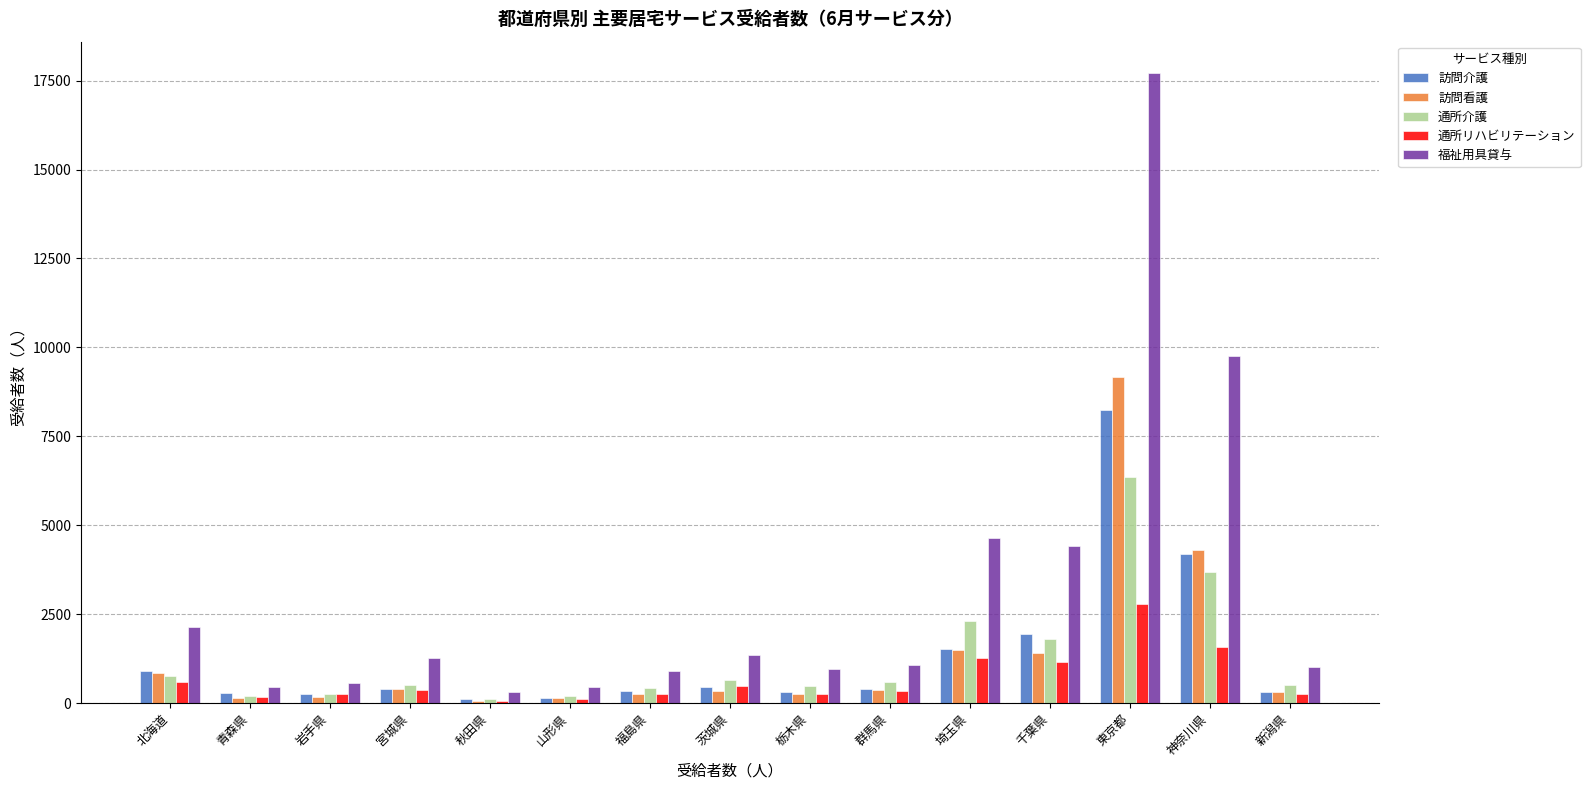

What is the sum of all 通所リハビリテーション values?

9948